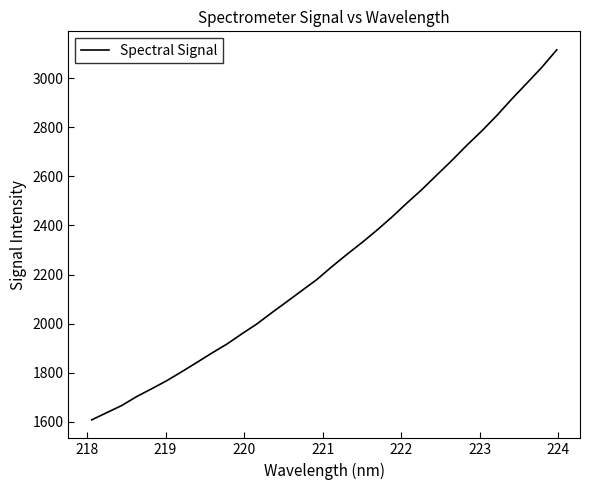

What is the difference between the maximum and minimum values?

1506.9